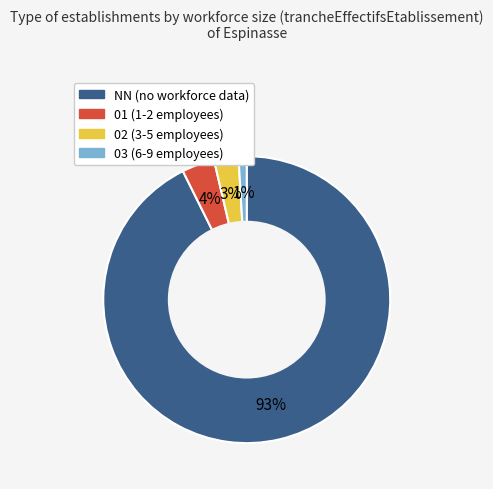

What is the largest slice in the pie chart?

NN